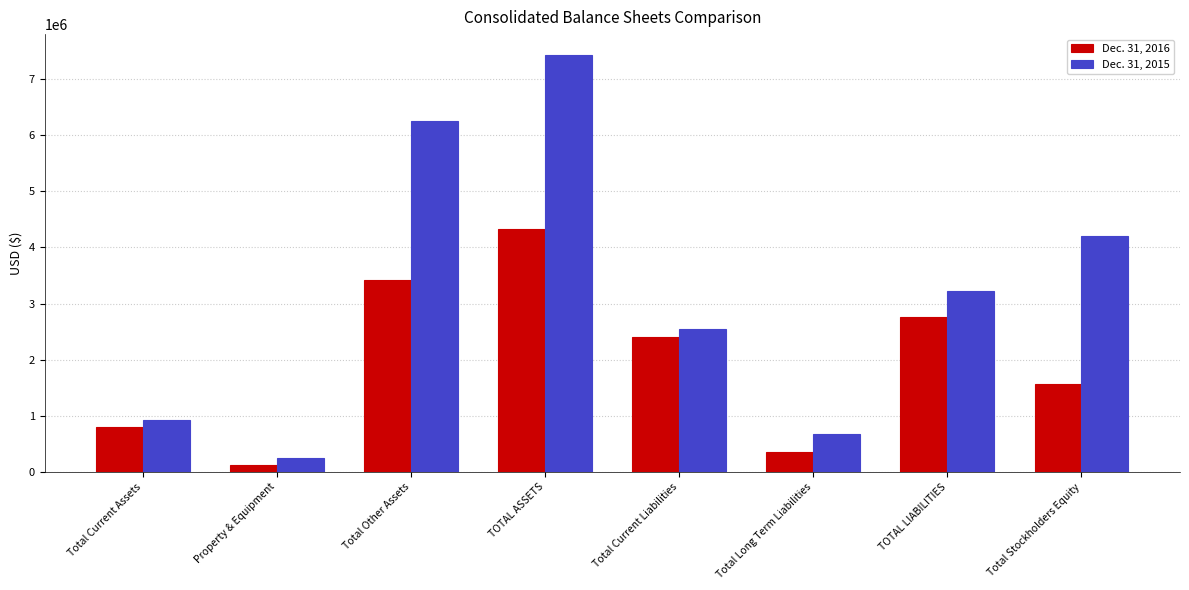

How many series are shown in this chart?

2